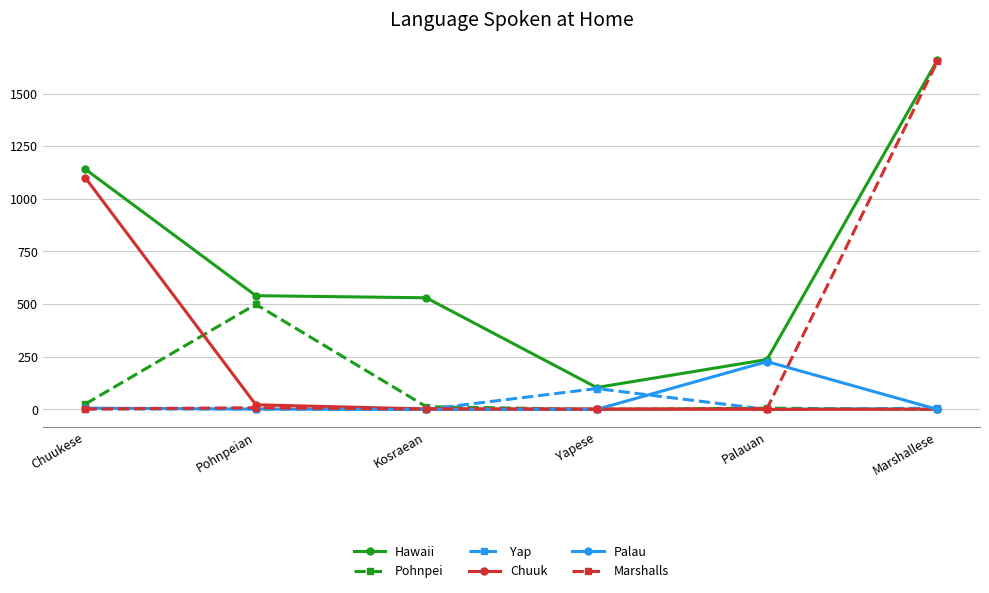

What is the label of the 4th point from the right?

Kosraean